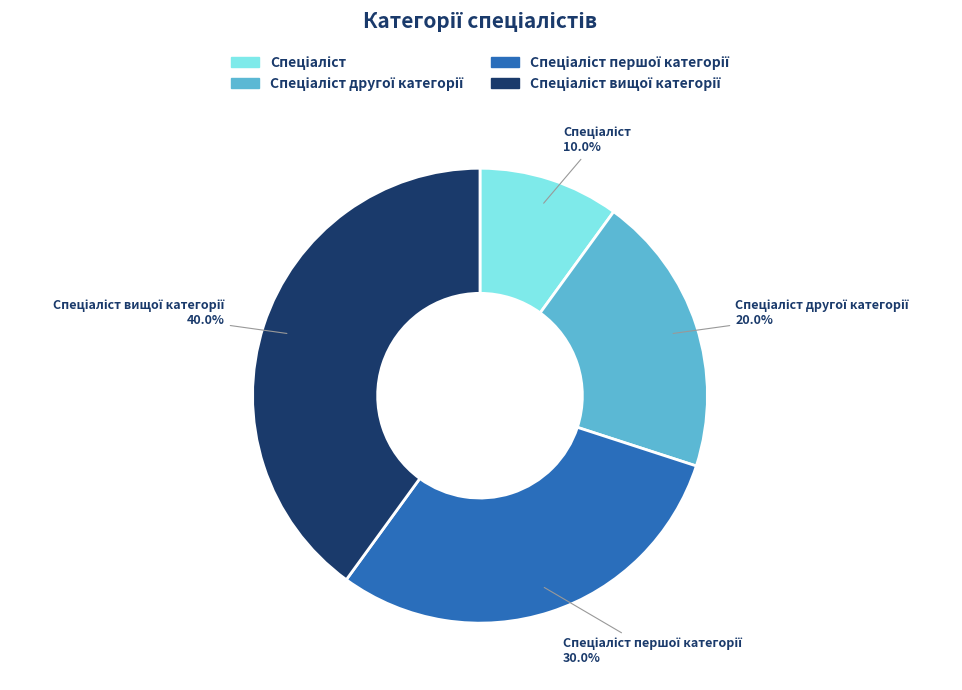

Is there a majority slice in this chart?

No